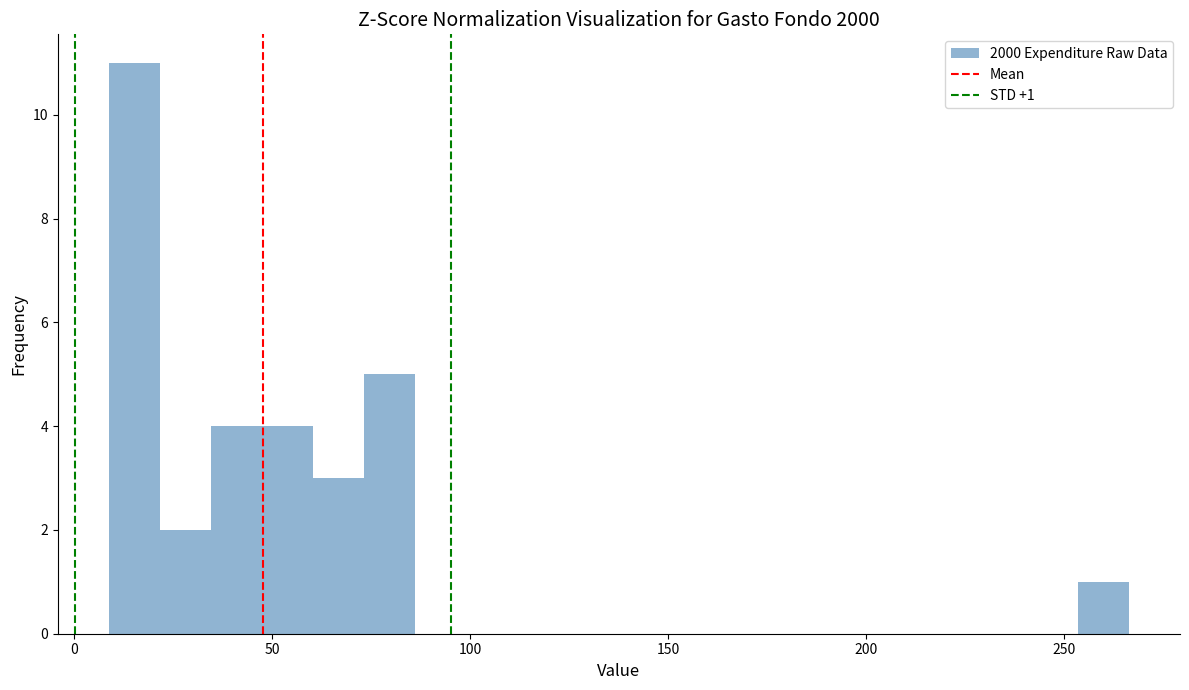

Around what value on the x-axis is the tallest bar? Give the approximate position of its centre, as read against the axis.

15